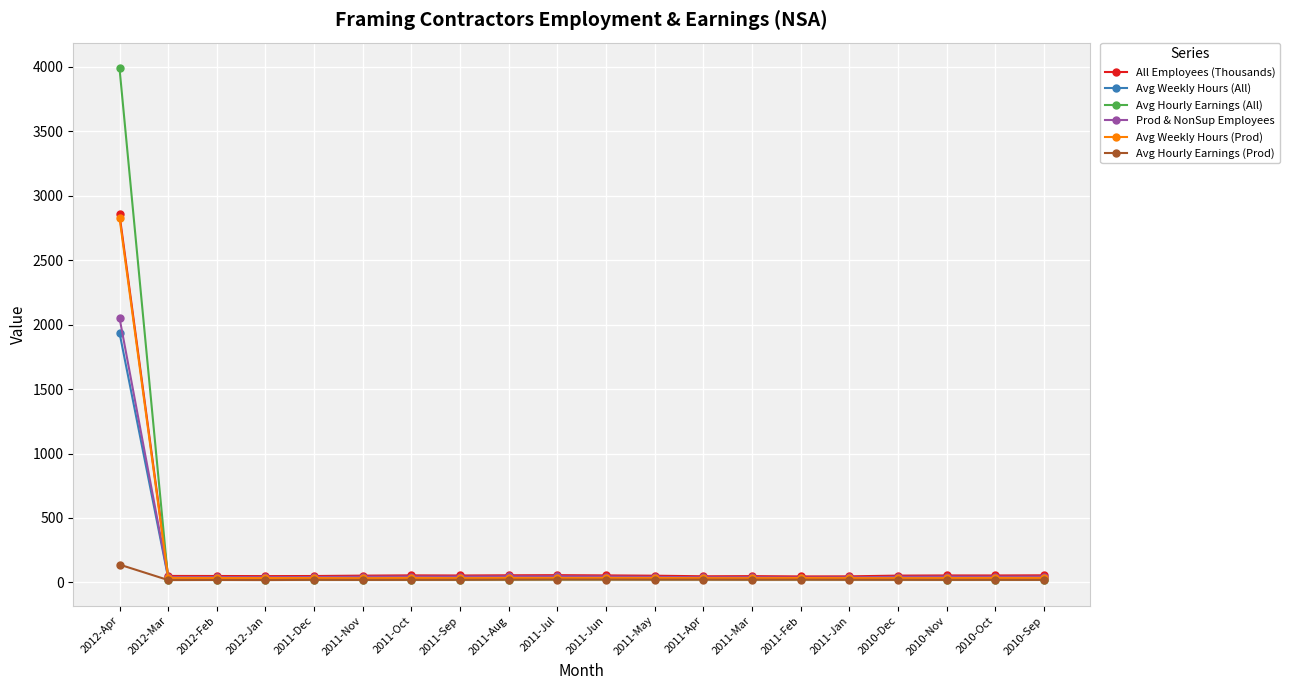

What is the difference between the highest and lowest values at 2011-Feb?

25.4